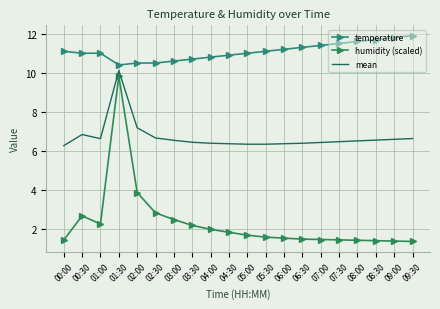

Is this an area chart (filled region under the line)?

No